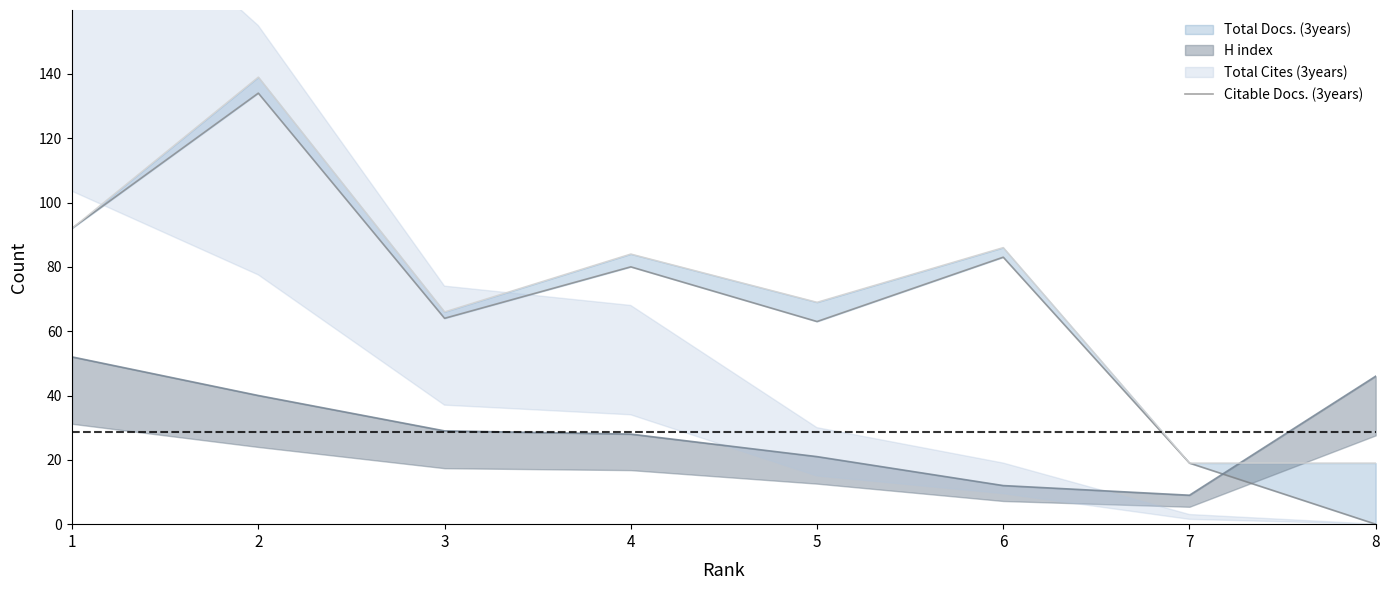

The value at 3 is 64. True or false?

True